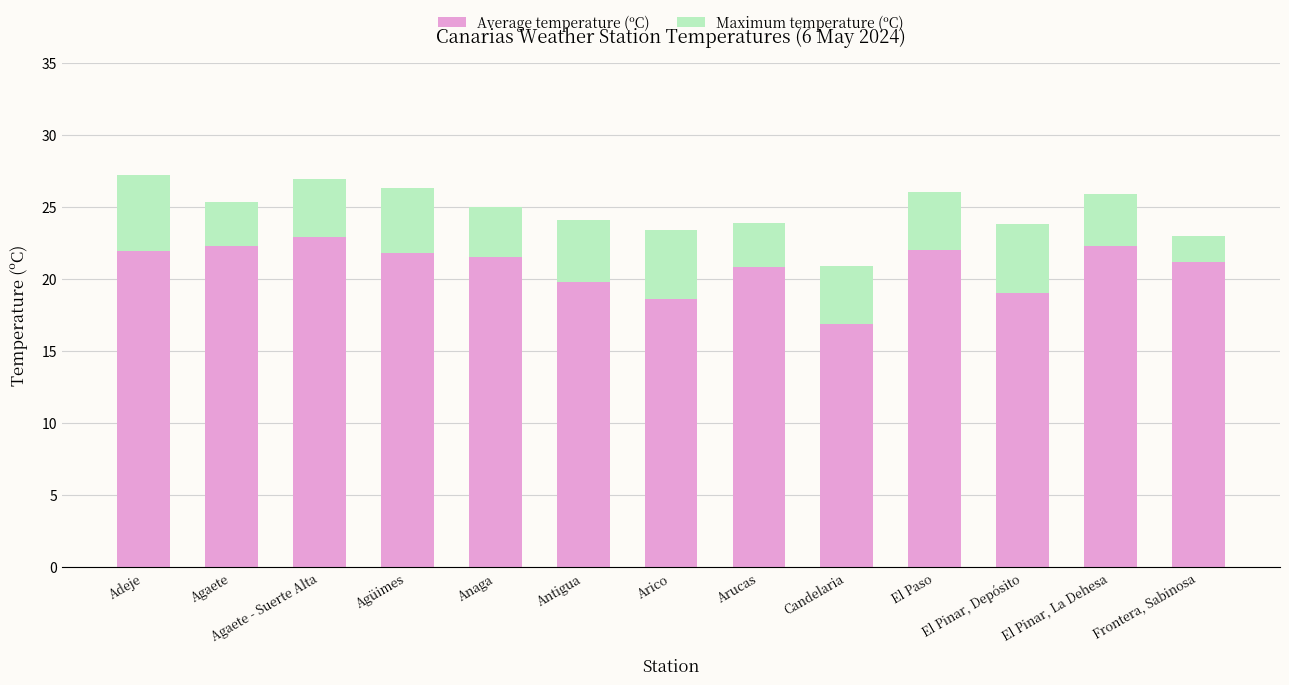

What is the sum of all Average temperature (ºC) values?

271.0